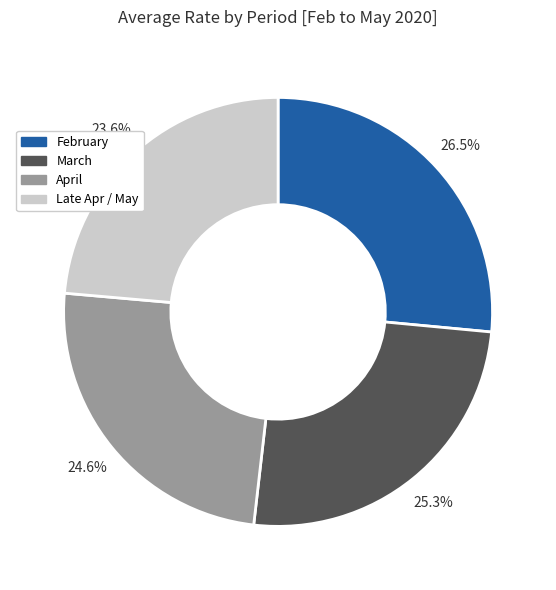

Does any single category account for the majority?

No